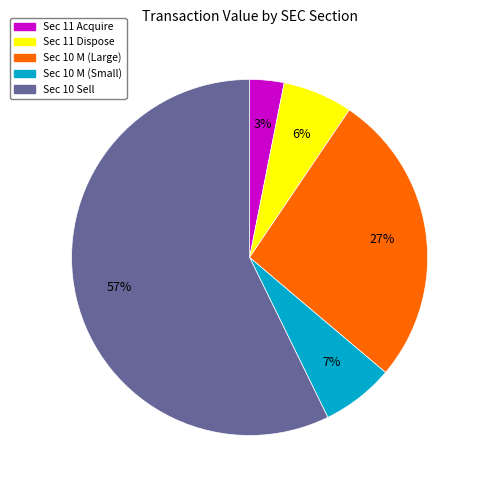

How many slices are in this pie chart?

5